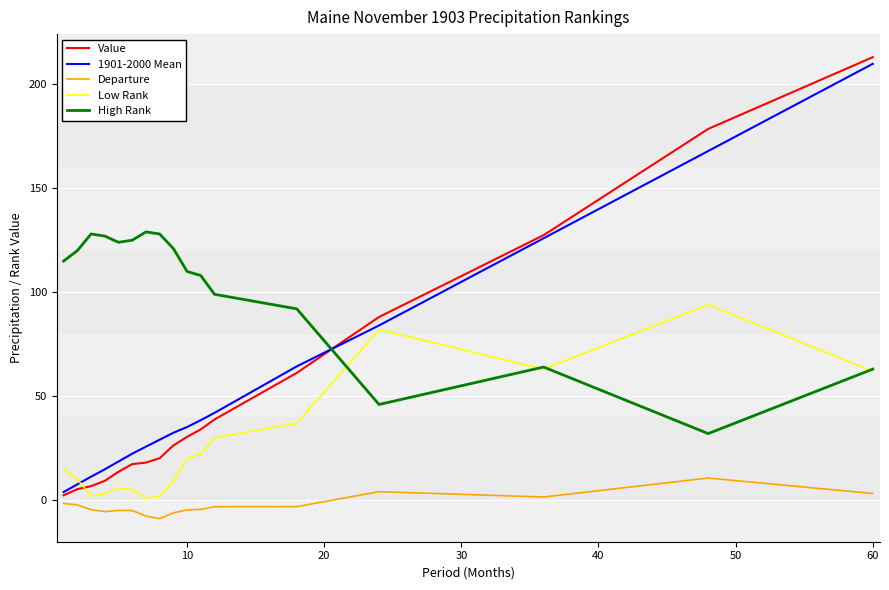

What is the greatest value displayed?

213.0